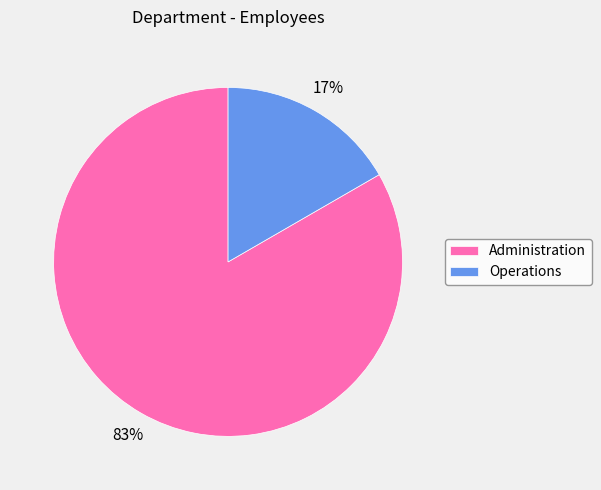

Which has a higher value, Operations or Administration?

Administration